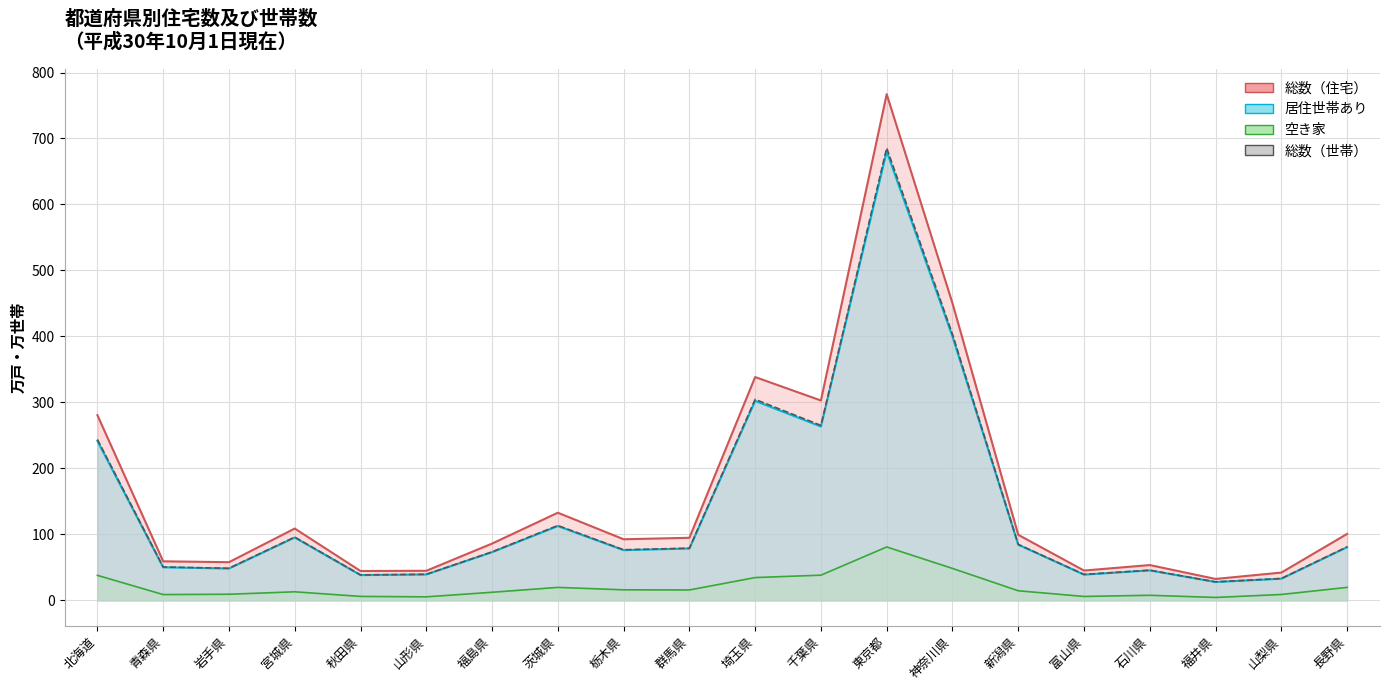

Count the number of categories in the chart.

20